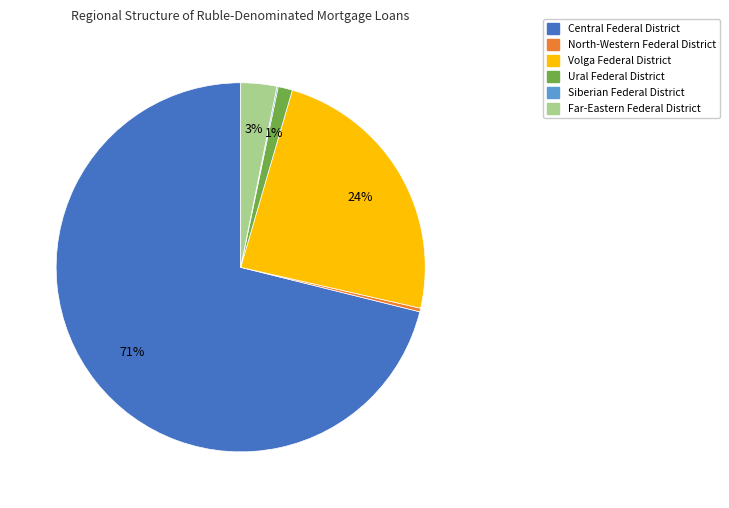

Does any single category account for the majority?

Yes